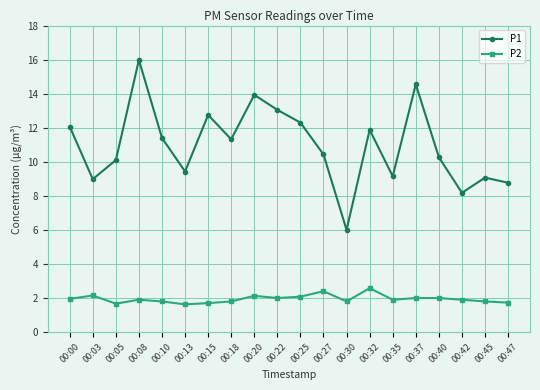

Which series changed the most between 00:03 and 00:27?

P1